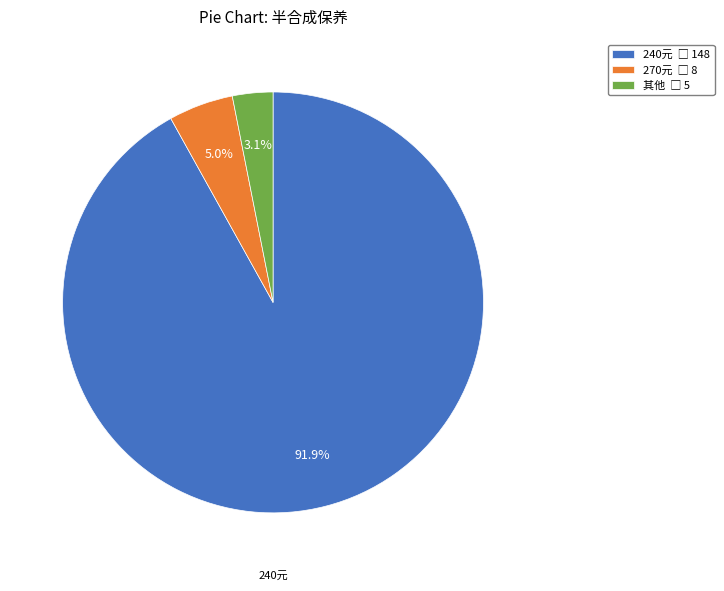

Is there any slice that represents more than half of the pie?

Yes